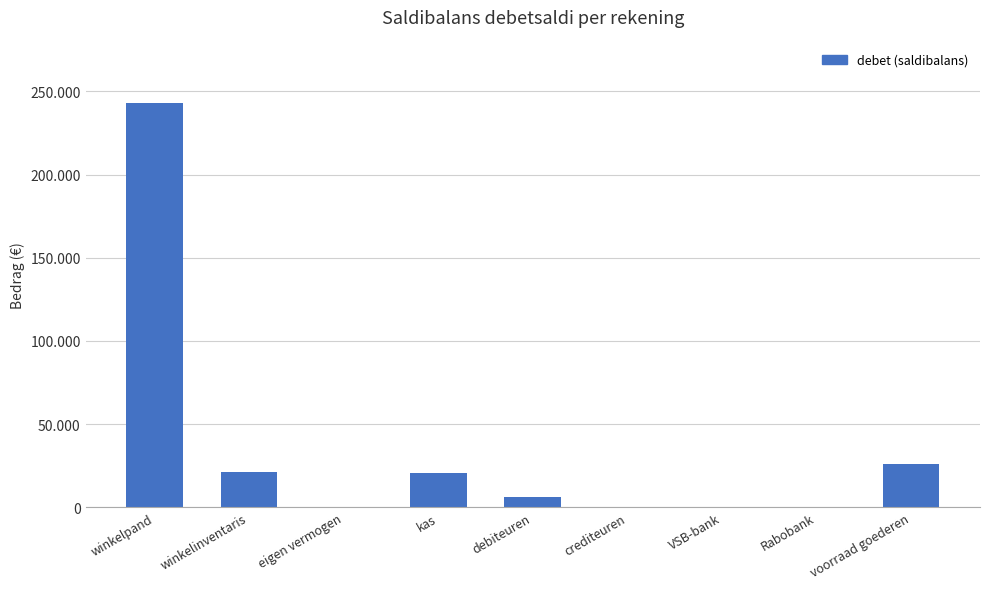

Are the bars horizontal?

No